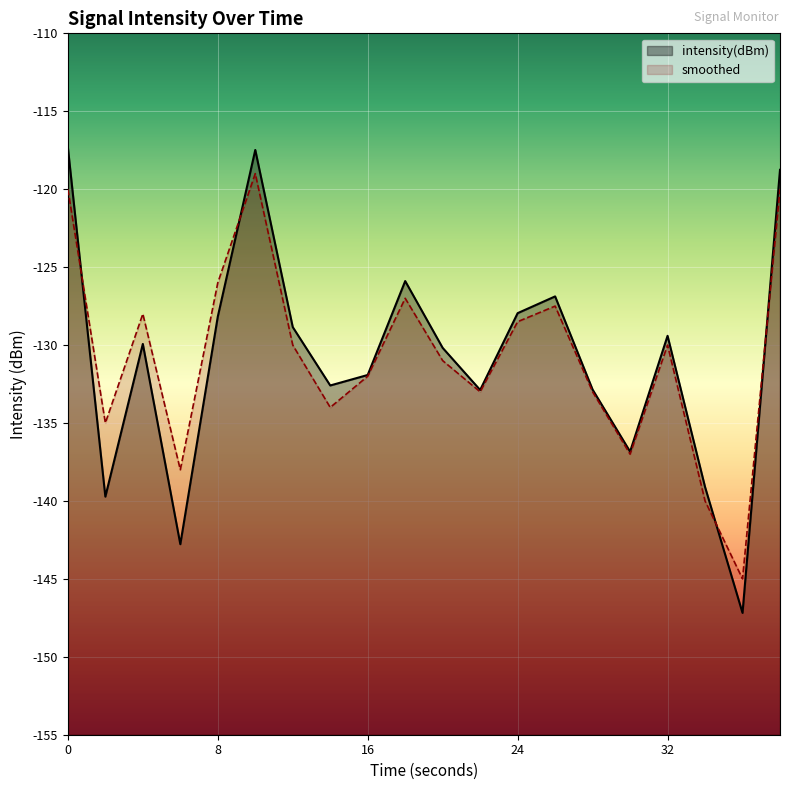

What is the total value across all series at 12?

-258.8